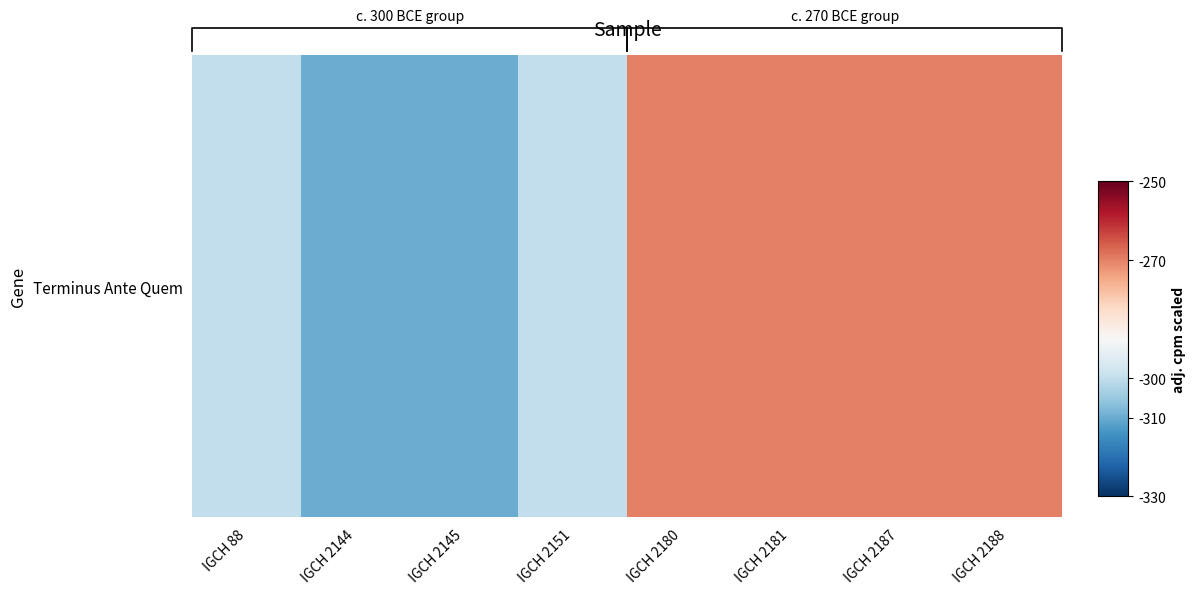

List the labels in order of value, smallest first.

IGCH 2144, IGCH 2145, IGCH 88, IGCH 2151, IGCH 2180, IGCH 2181, IGCH 2187, IGCH 2188